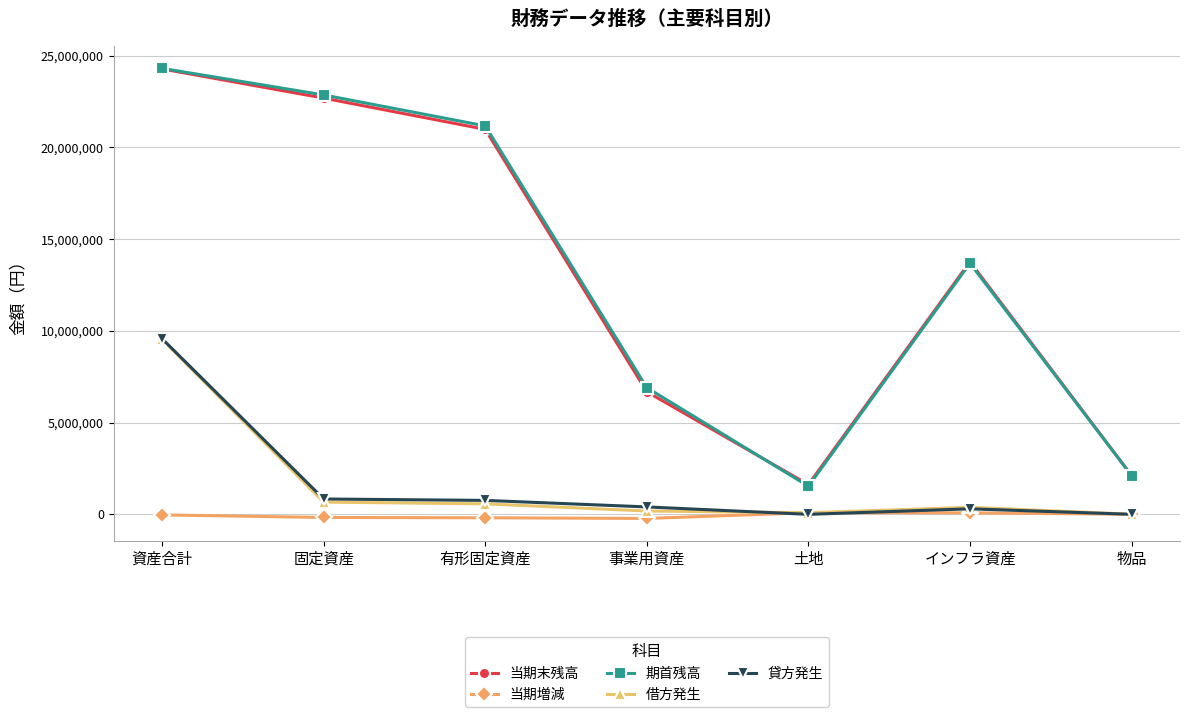

True or false: 期首残高 and 貸方発生 intersect in this chart.

False